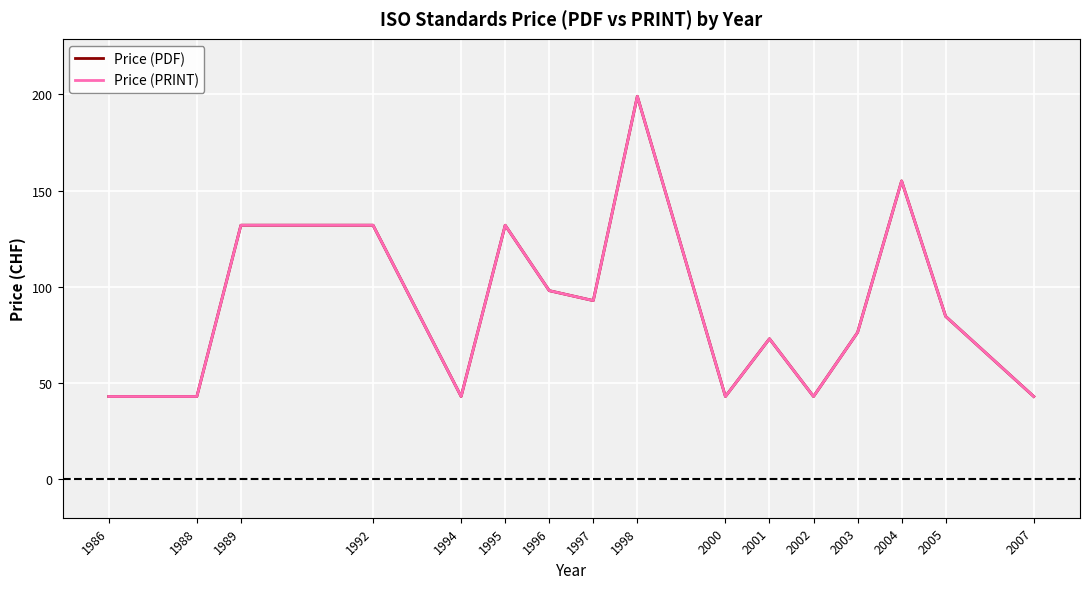

Is this an area chart (filled region under the line)?

No